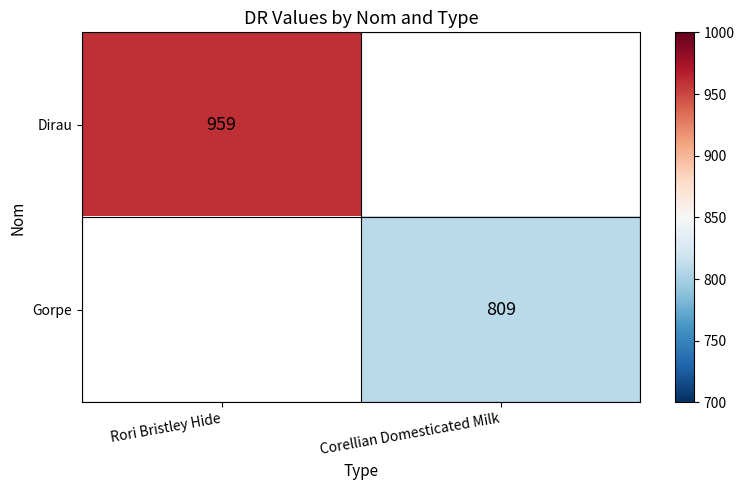

How many series are shown in this chart?

2